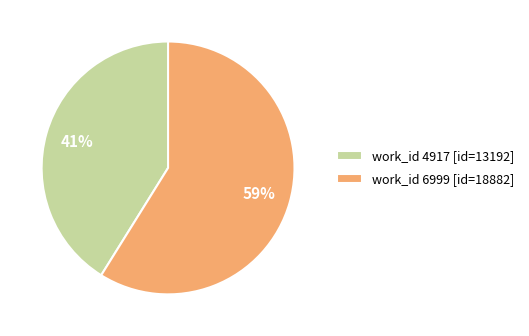

Is there any slice that represents more than half of the pie?

Yes